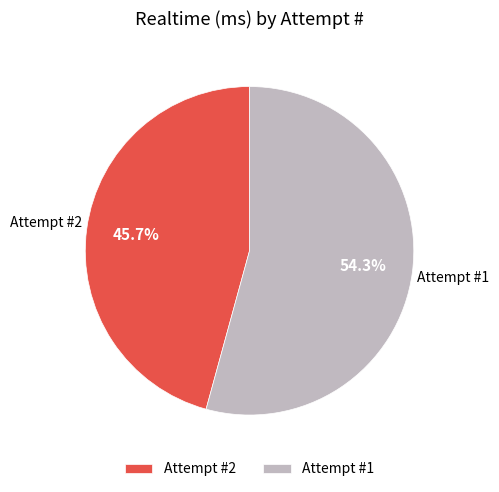

What is the smallest slice in the pie chart?

Attempt #2